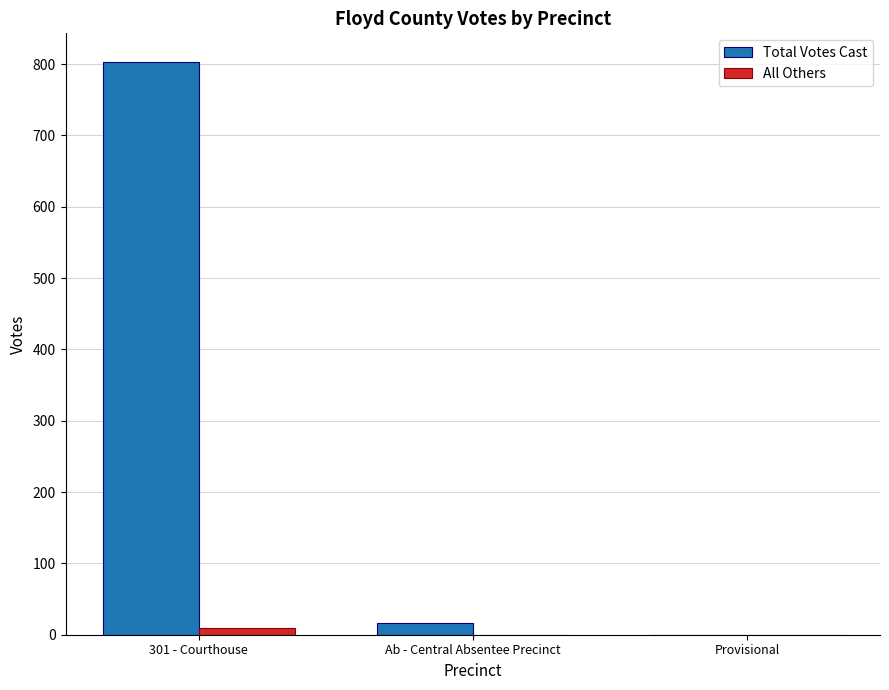

What is the sum of all Total Votes Cast values?

820